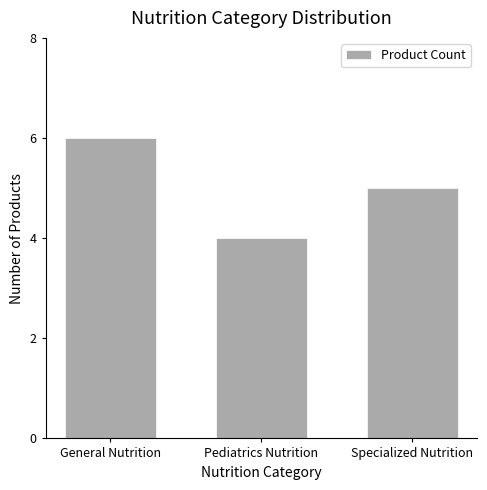

List the labels in order of value, smallest first.

Pediatrics Nutrition, Specialized Nutrition, General Nutrition